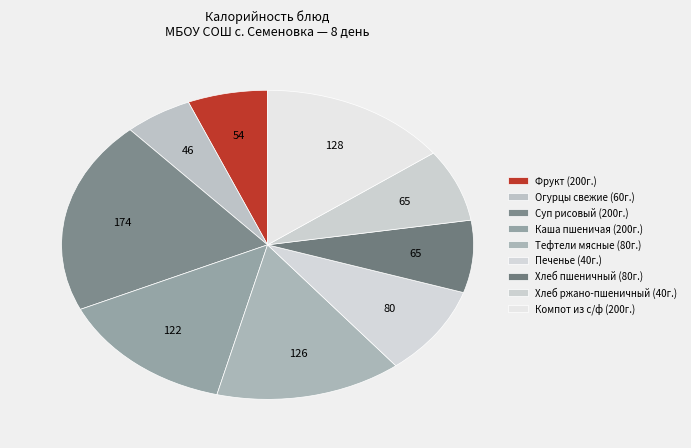

How many segments does this pie chart have?

9